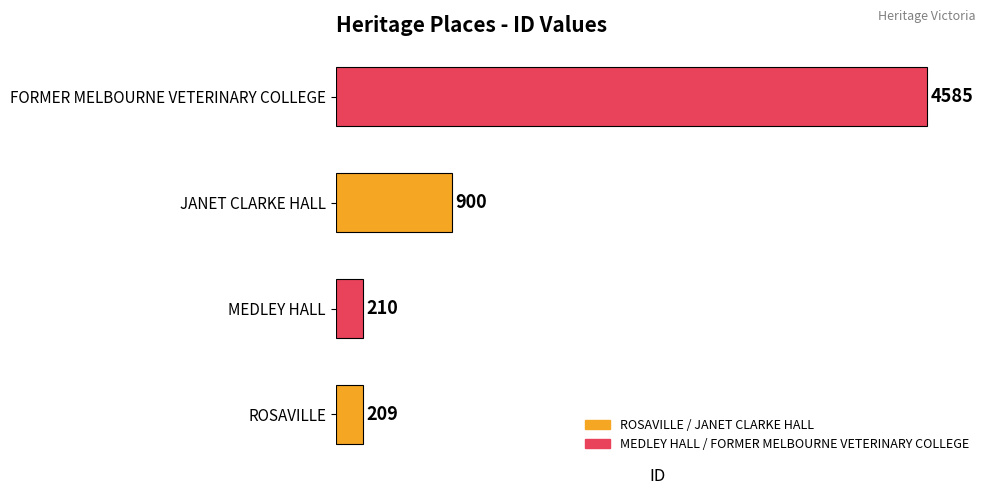

Where is the data nearest to the value 2397?

JANET CLARKE HALL